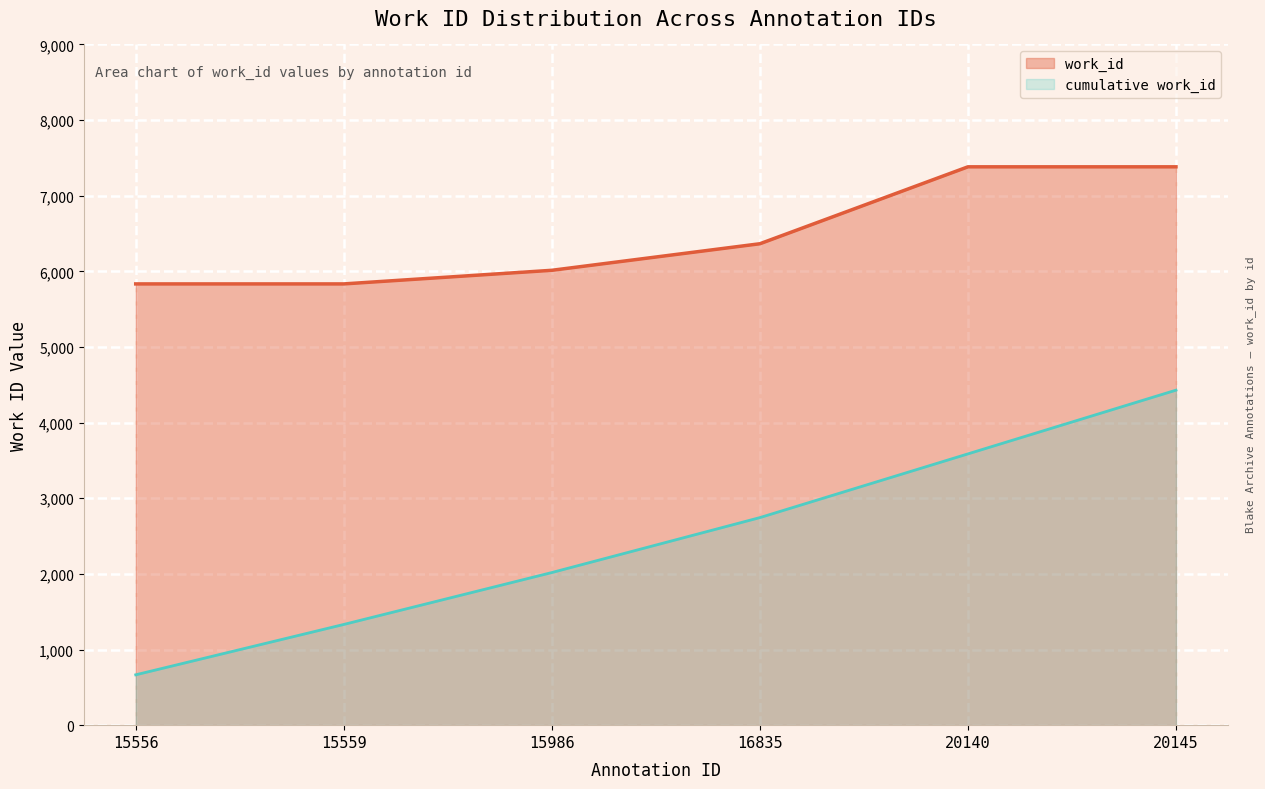

At which category does the chart reach its peak across all series?

20140